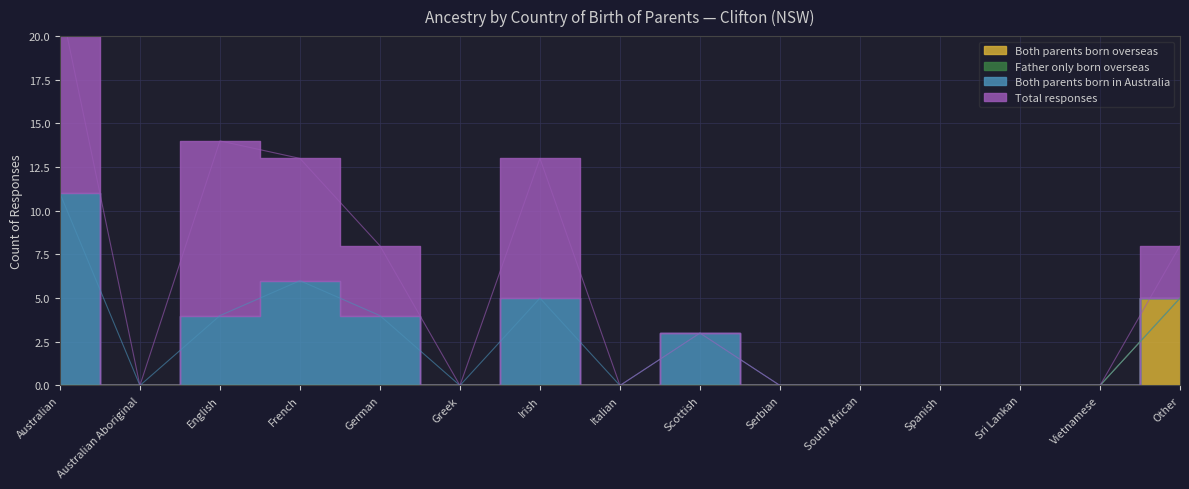

Which series has the largest total across all categories?

Total responses